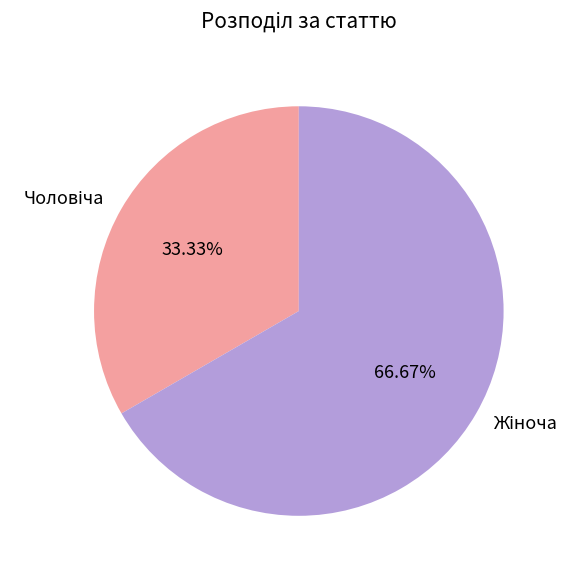

Is there a majority slice in this chart?

Yes